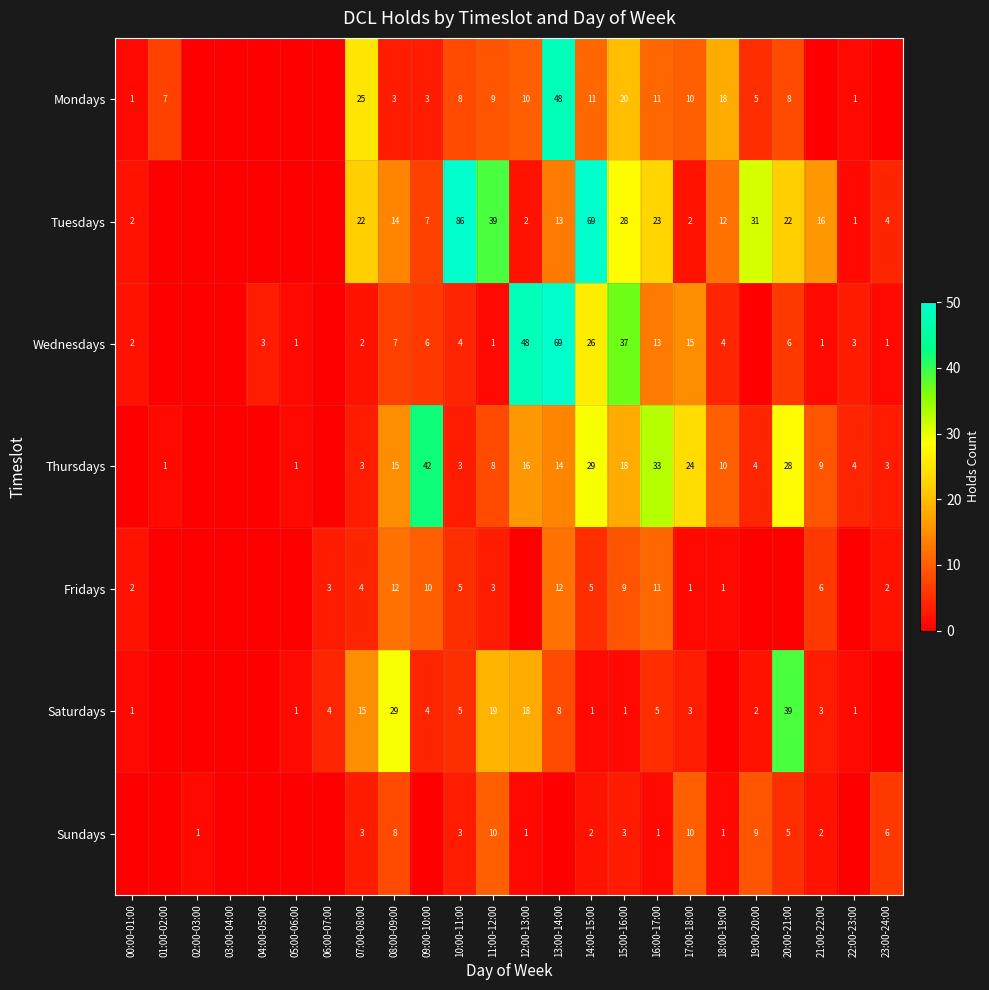

What is the total value across all series at 10:00-11:00?

114